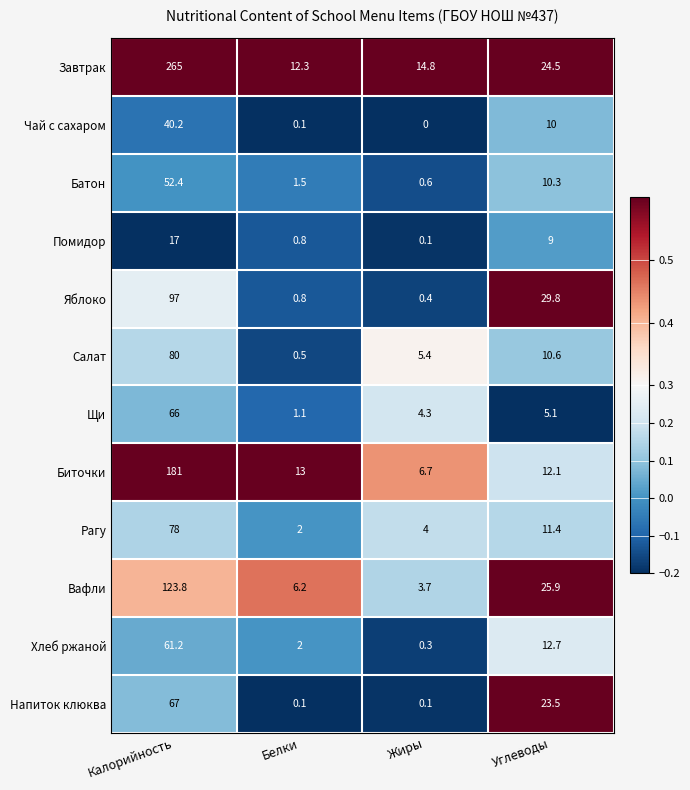

Which series has the widest spread of values?

Завтрак